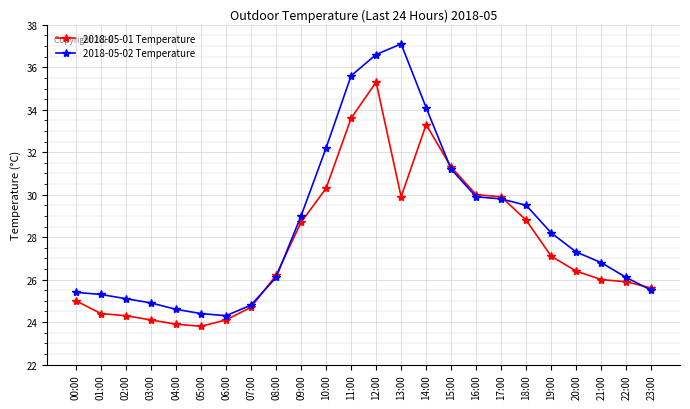

Which category has the highest value in the 2018-05-01 Temperature series?

12:00